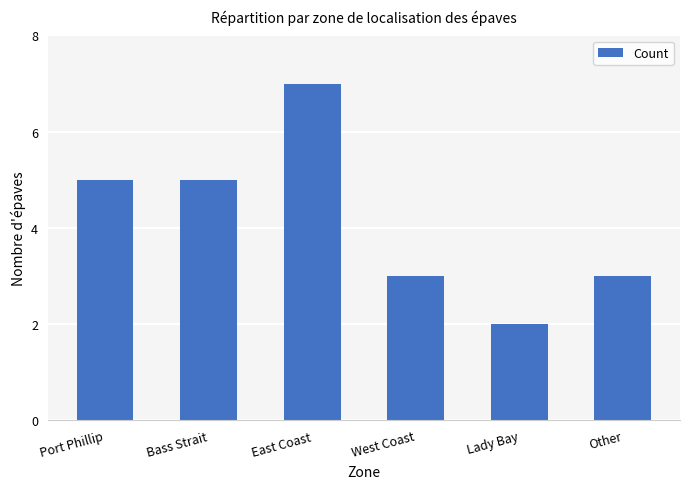

At which category does the chart reach its peak across all series?

East Coast